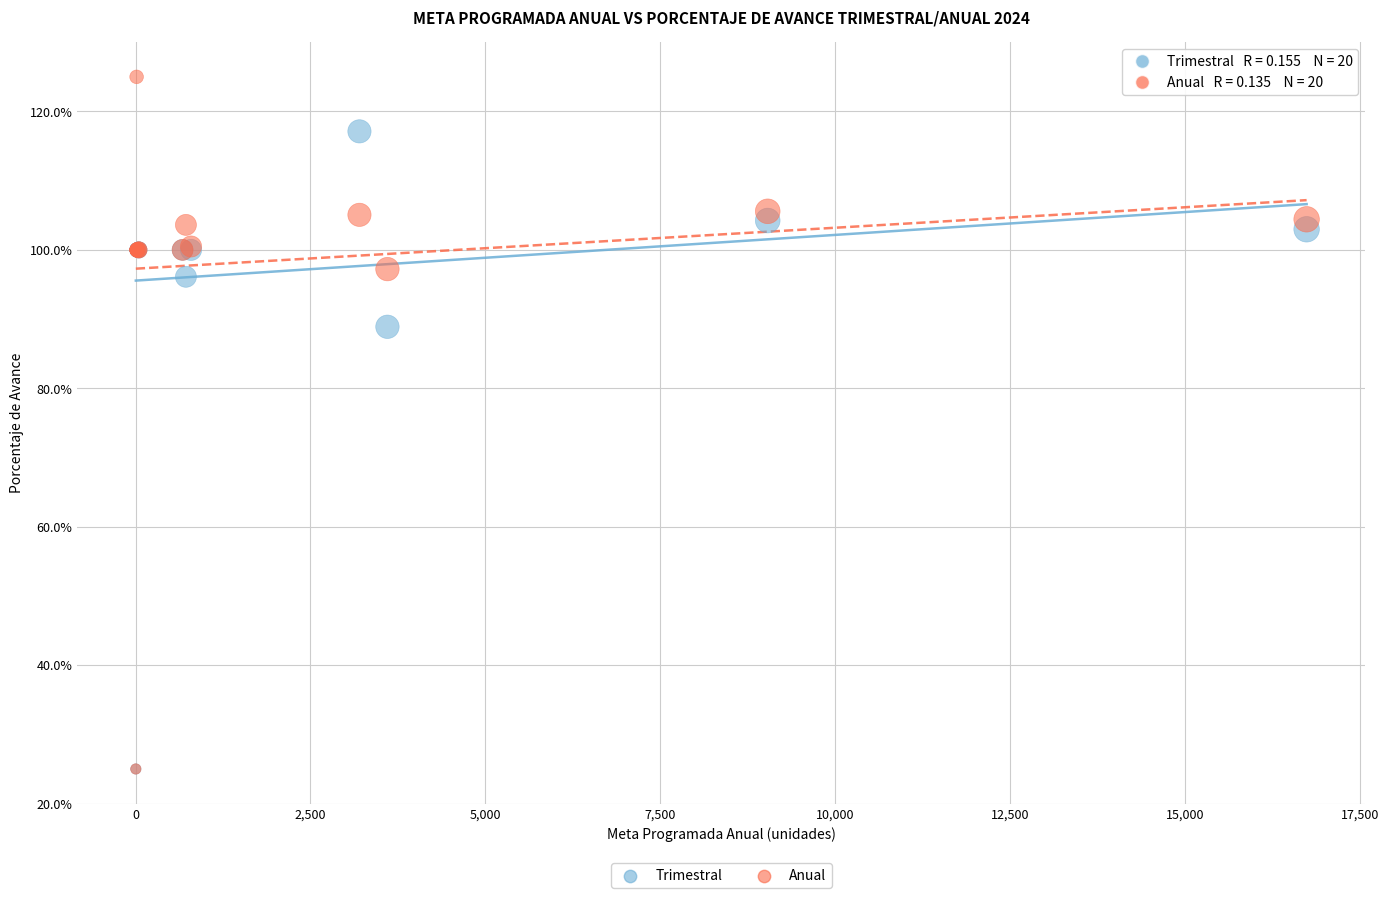

Which series reaches the maximum Y coordinate?

Anual